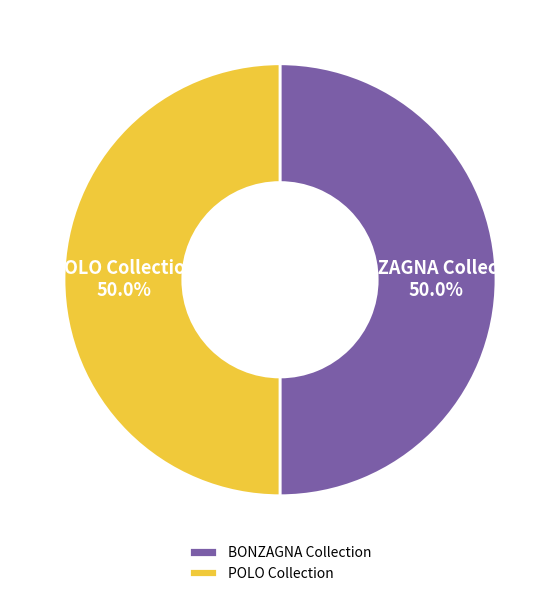

Approximately how many times larger is the value at POLO Collection compared to BONZAGNA Collection?

1.0